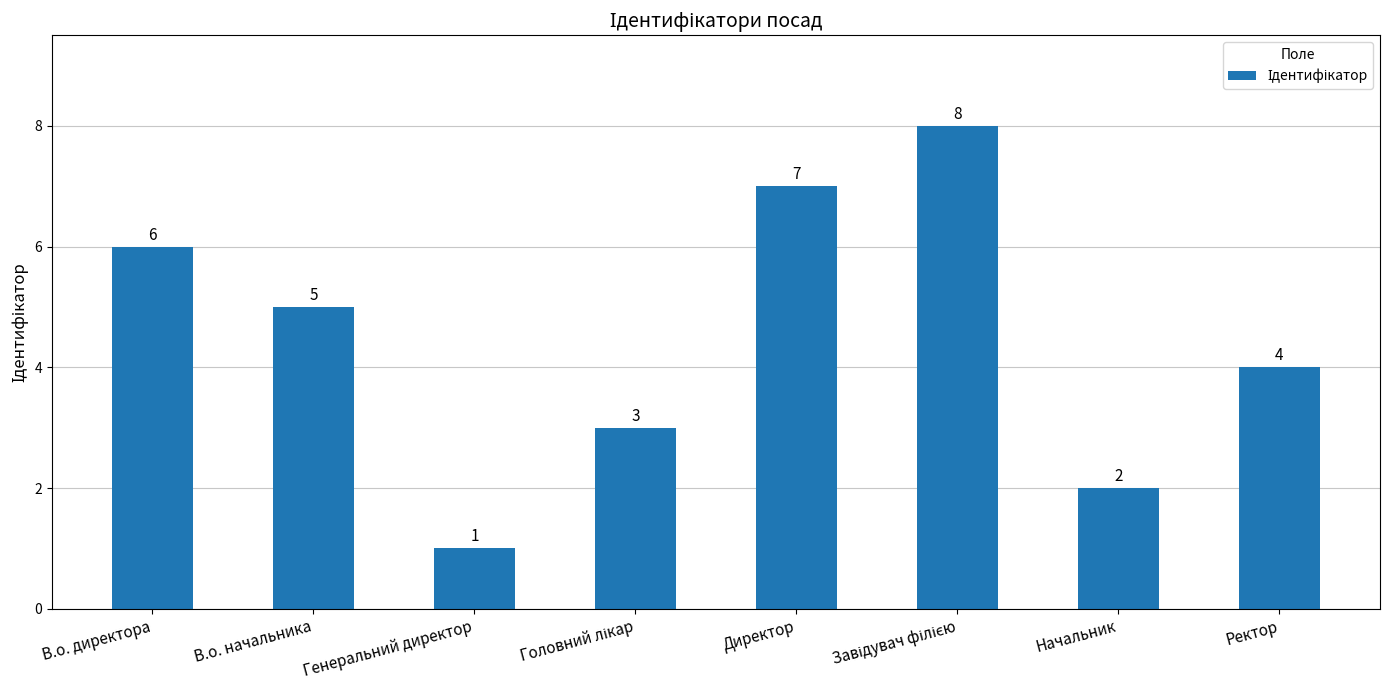

Reading left to right, list all the values displayed in this chart.

6	5	1	3	7	8	2	4